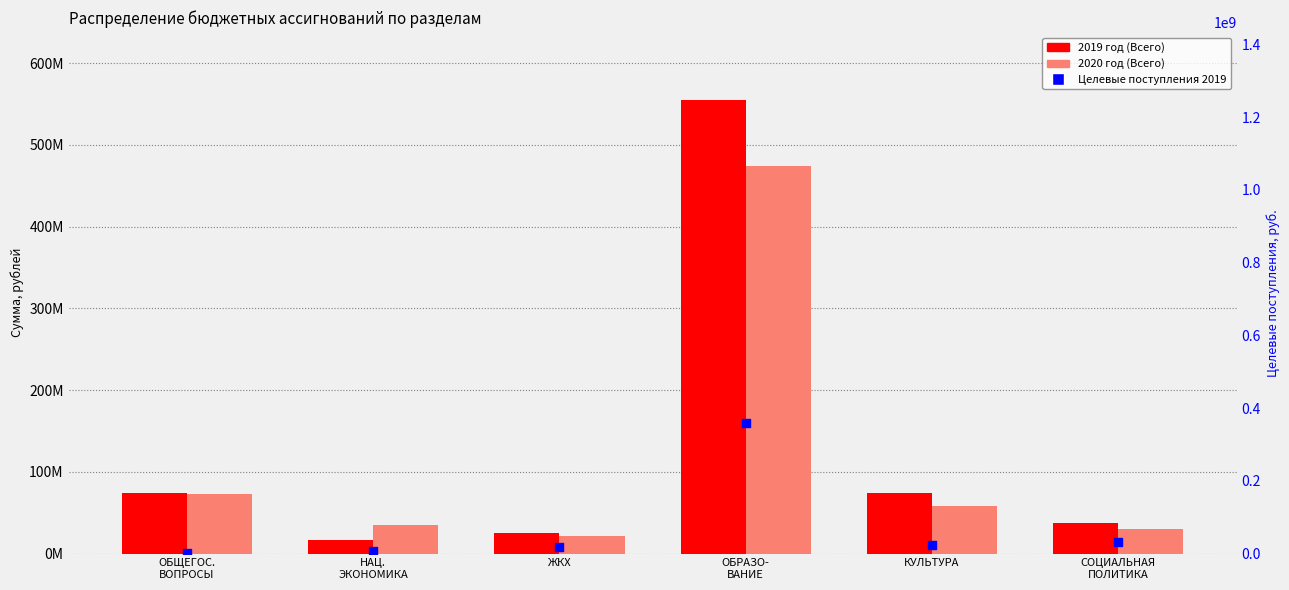

At which category is the sum across all series the highest?

ОБРАЗО-
ВАНИЕ